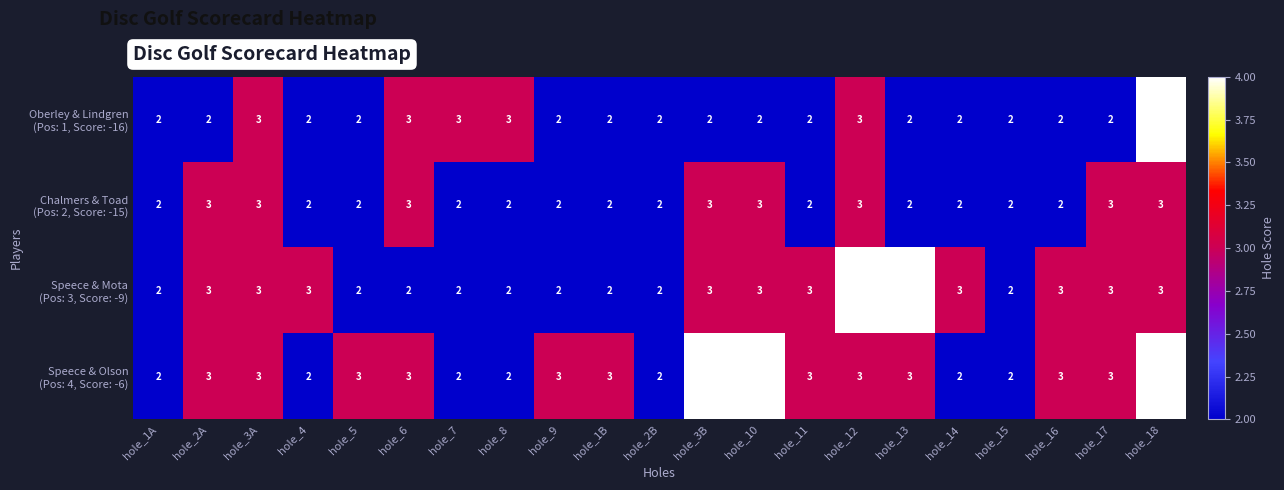

What is the total value across all series at hole_4?

9